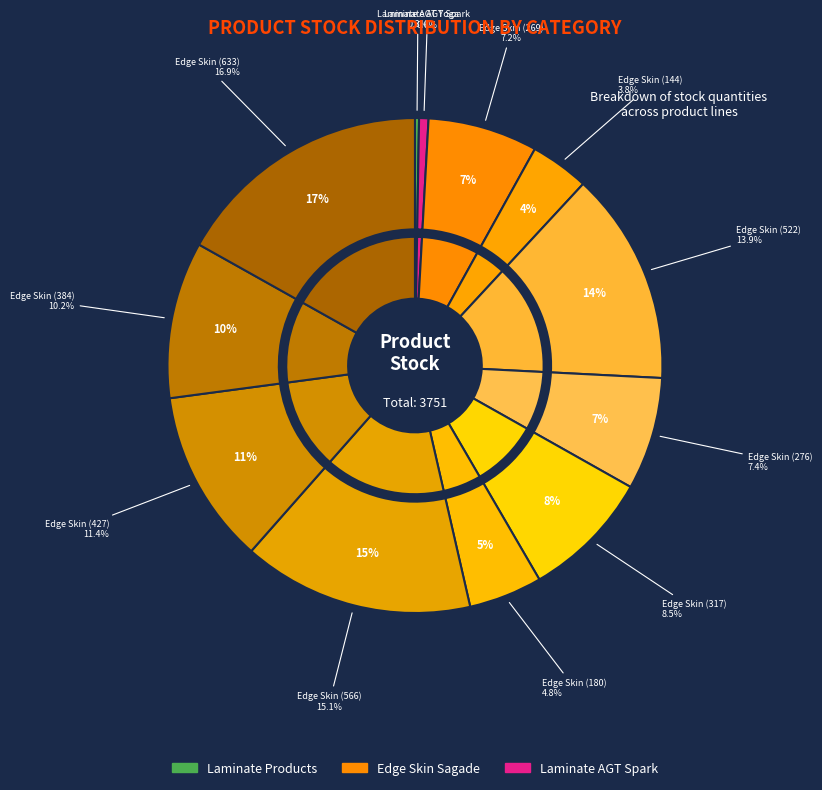

What is the total percentage of Edge Skin Sagade (276) and Edge Skin Sagade (317)?

15.8%